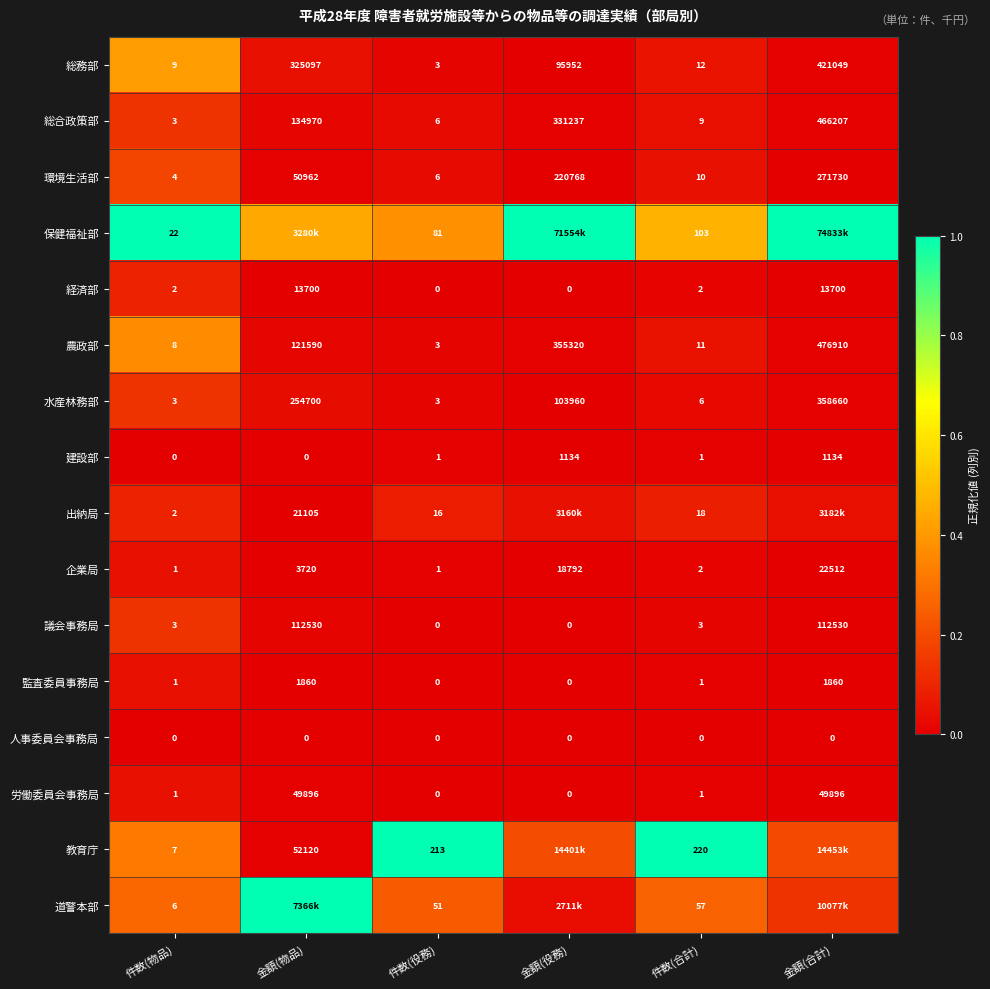

The value of 経済部 at 件数(物品) is 0.1. True or false?

True